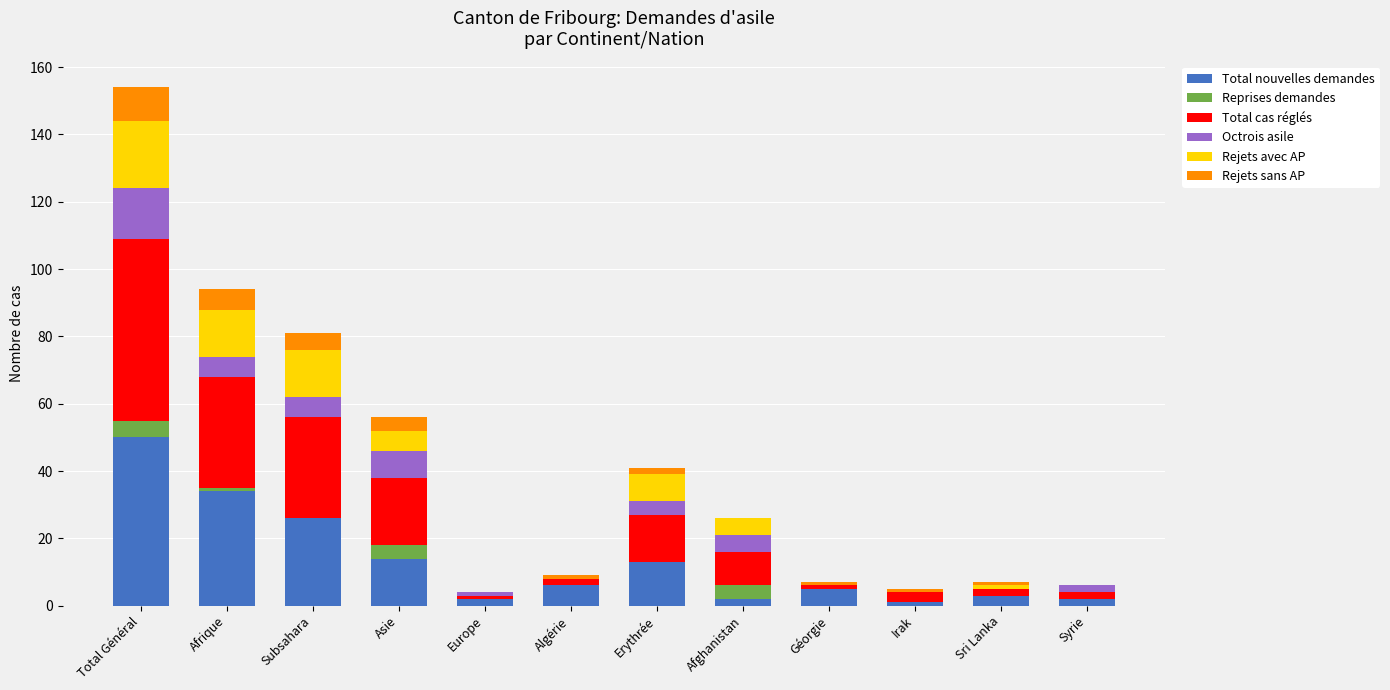

What is the maximum value for Total nouvelles demandes?

50